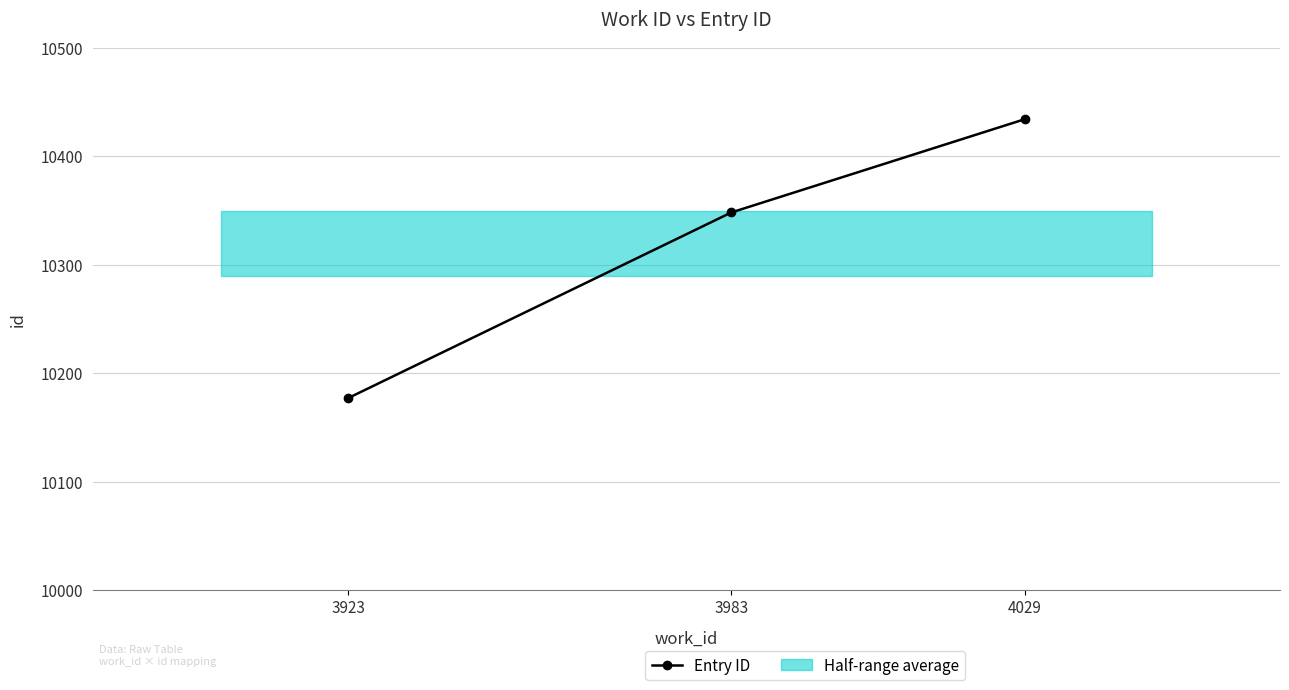

List the labels in order of value, smallest first.

3923, 3983, 4029